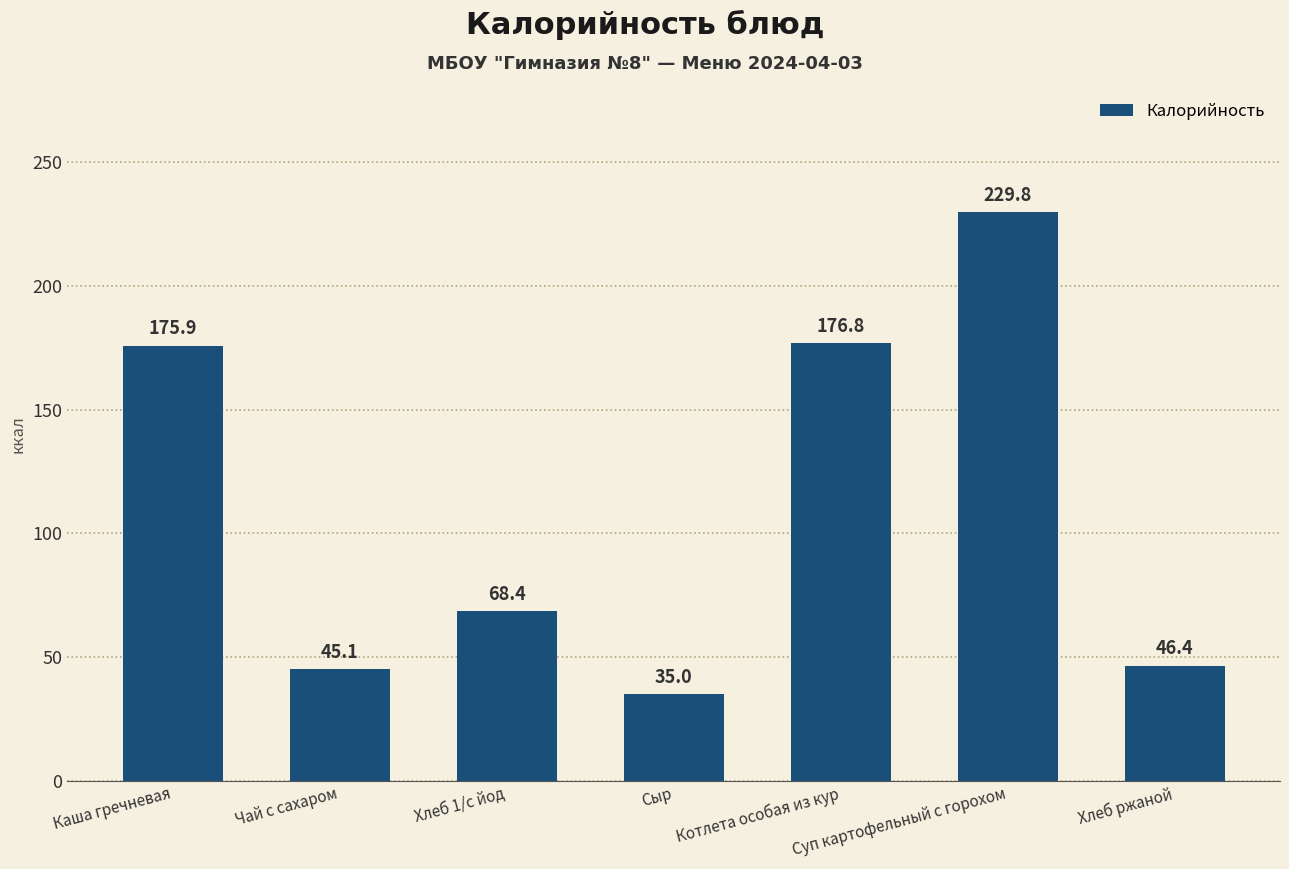

What is the value of the 1st bar from the left?

175.9